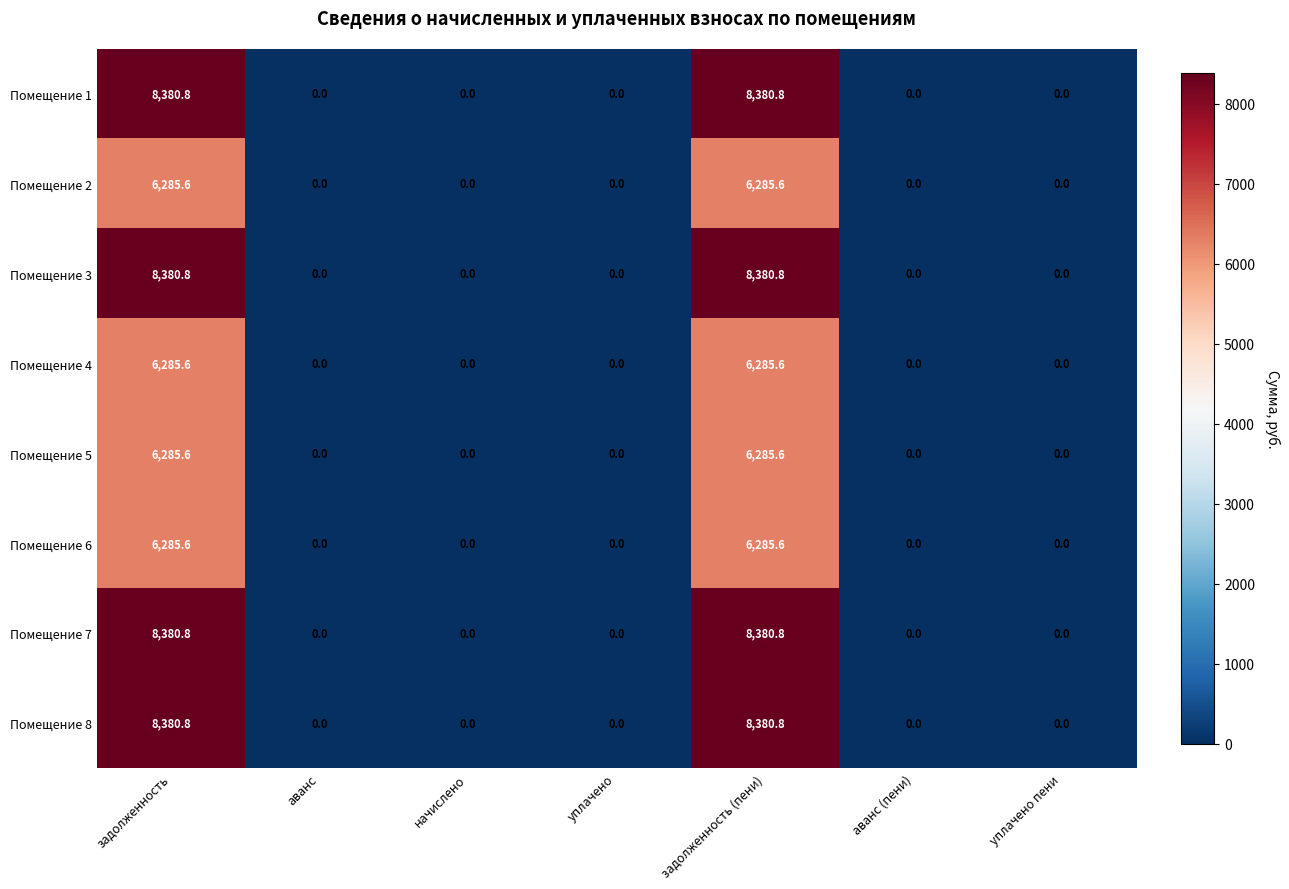

True or false: Помещение 2 has a value of 0.0 at аванс (пени).

True